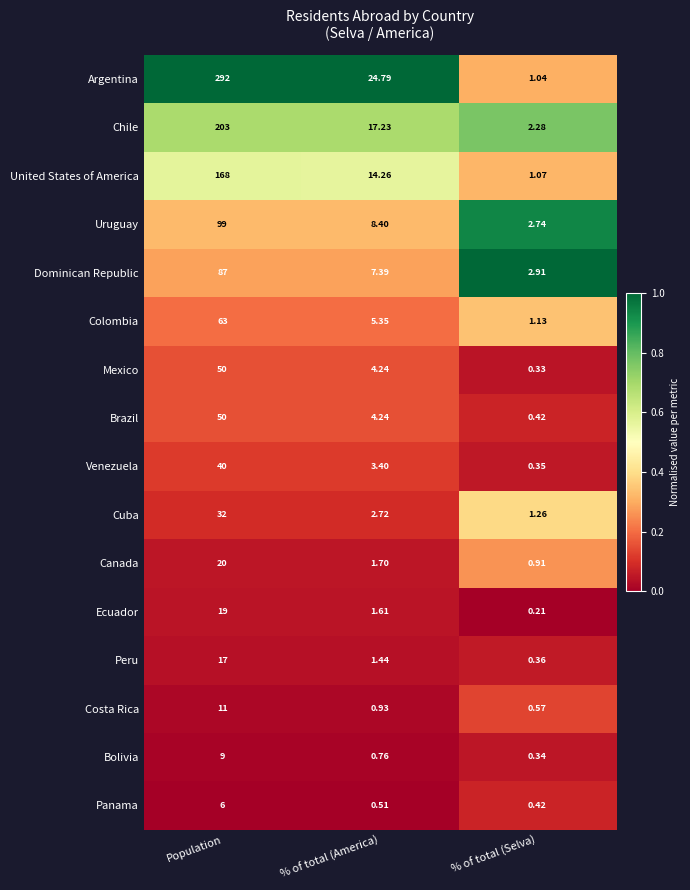

What is the greatest value displayed?

292.0